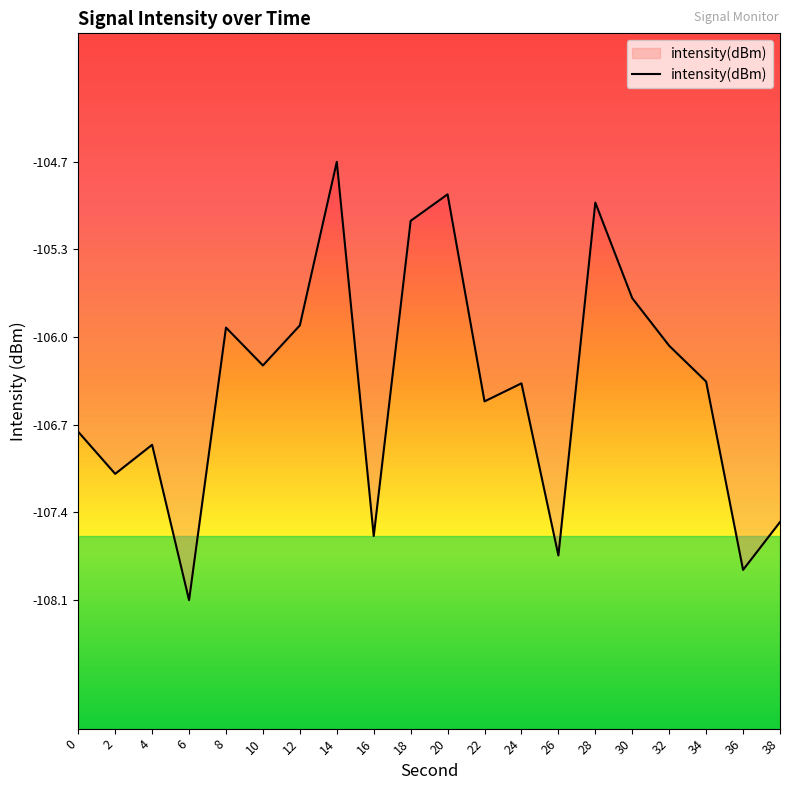

The chart shows a value of -149.6 at 2. True or false?

False